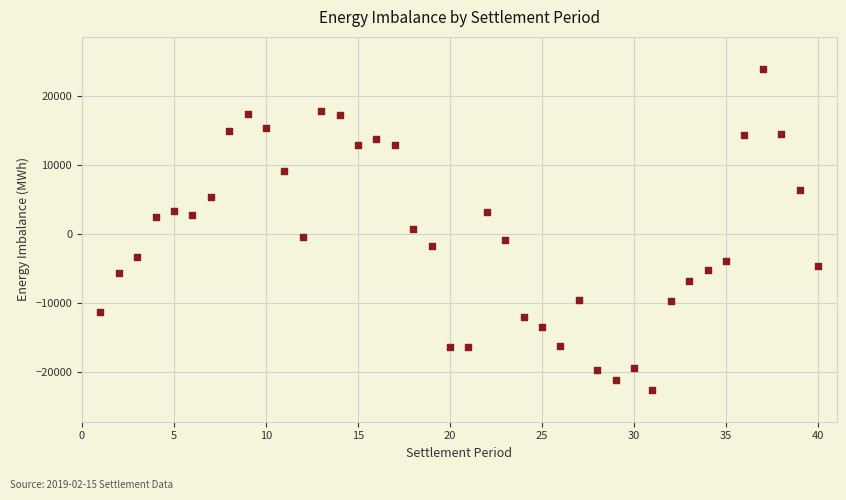

What is the range of X values (max minus min)?

39.0